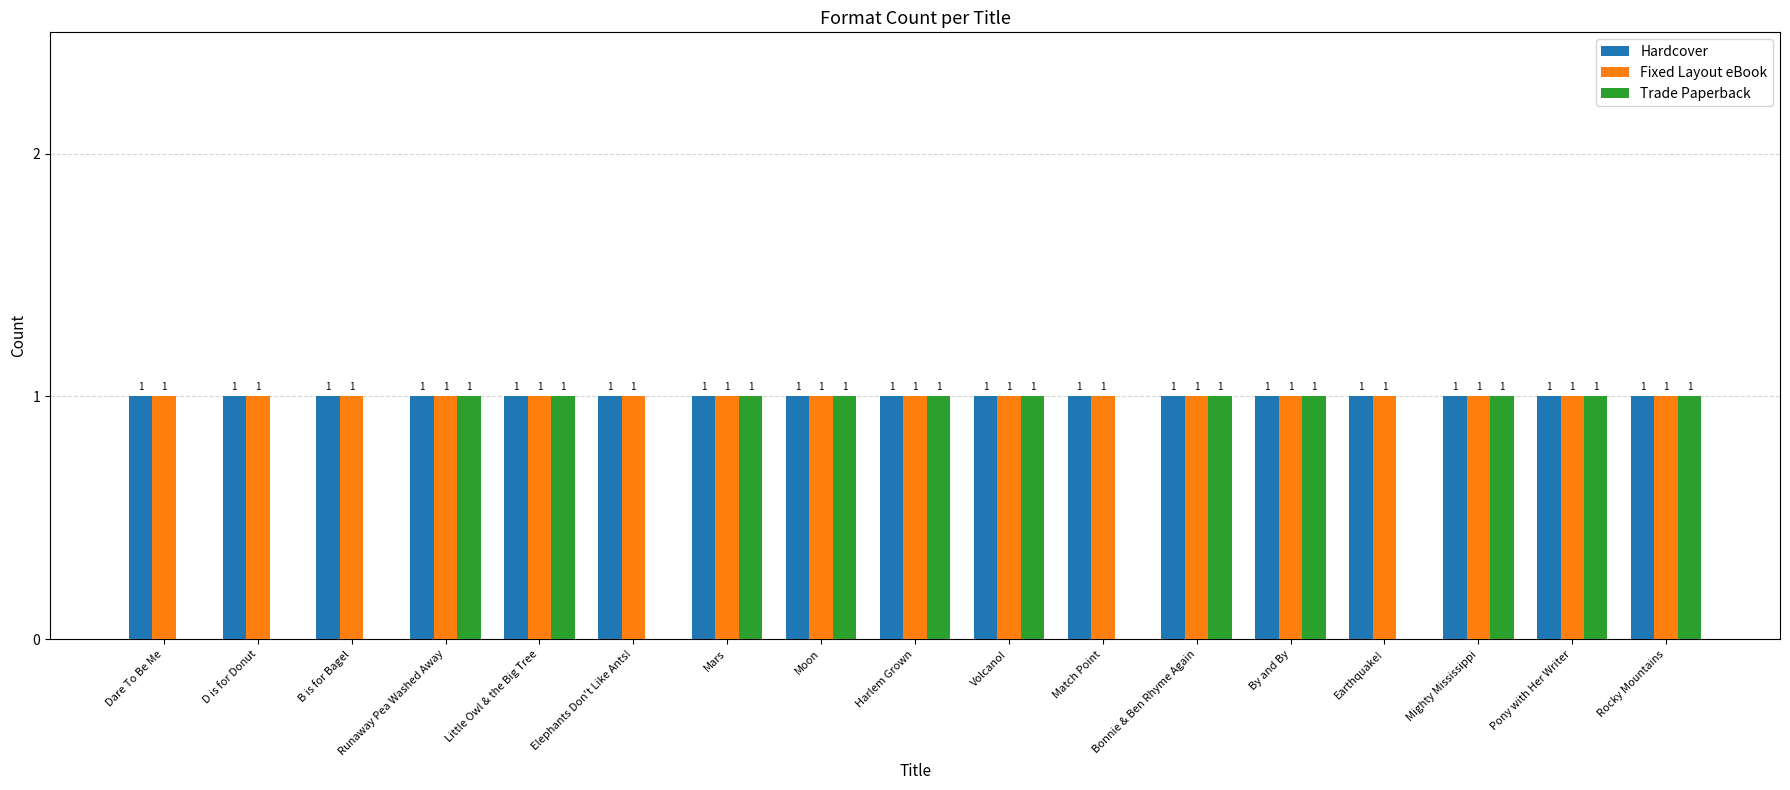

What is the maximum value for Trade Paperback?

1